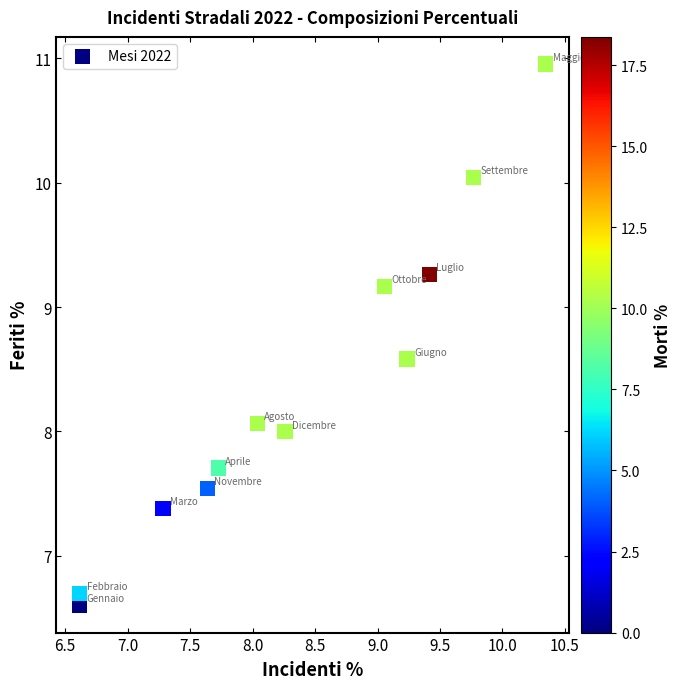

What is the average X value?

8.3